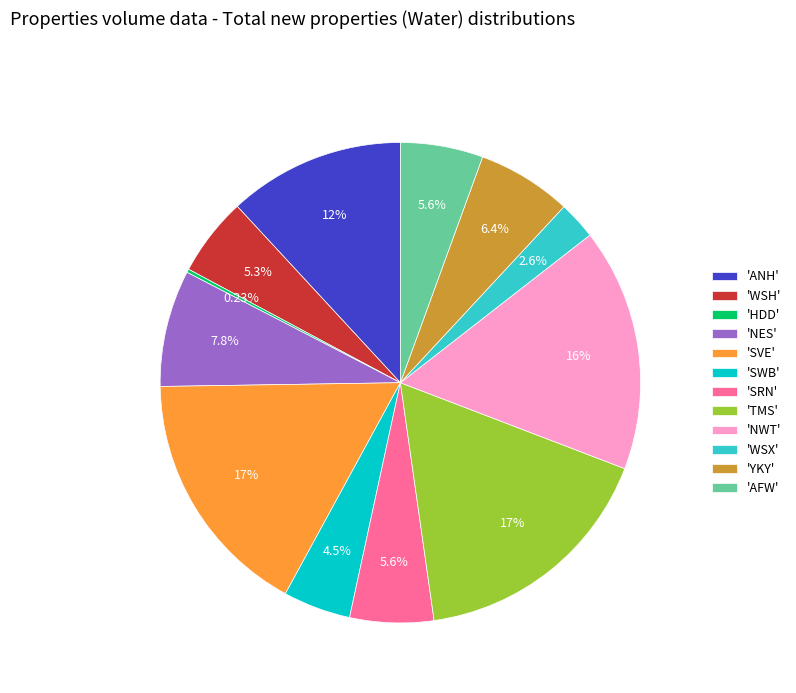

Combined, do 'SWB' and 'ANH' account for over 50%?

No